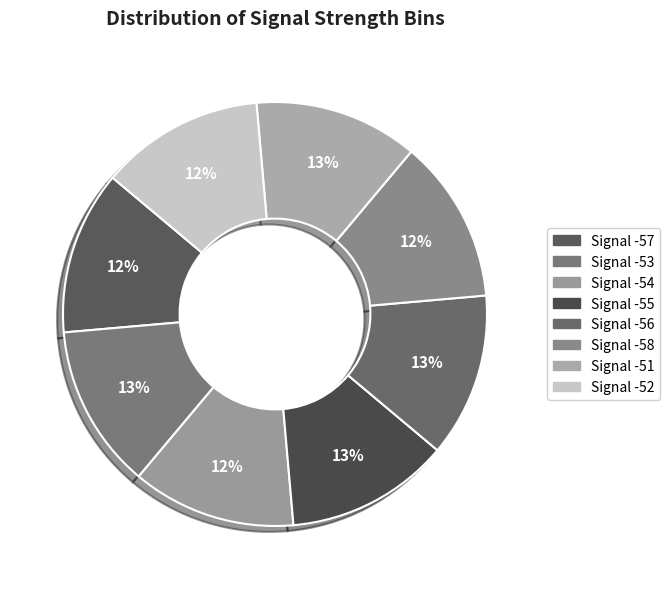

Does Signal -51 represent more than half of the total?

No